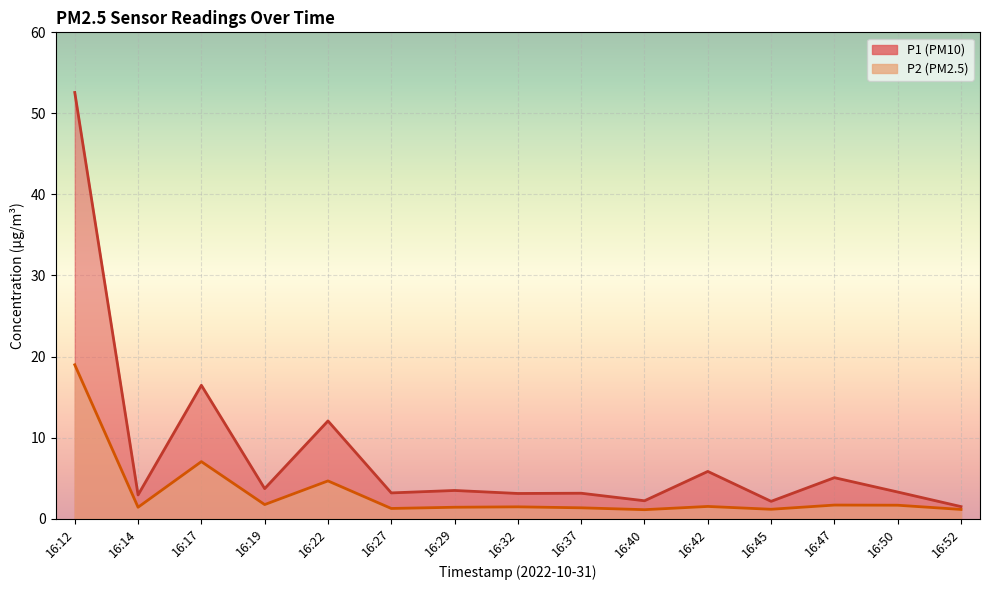

At which category does P2 reach its first local peak?

16:17